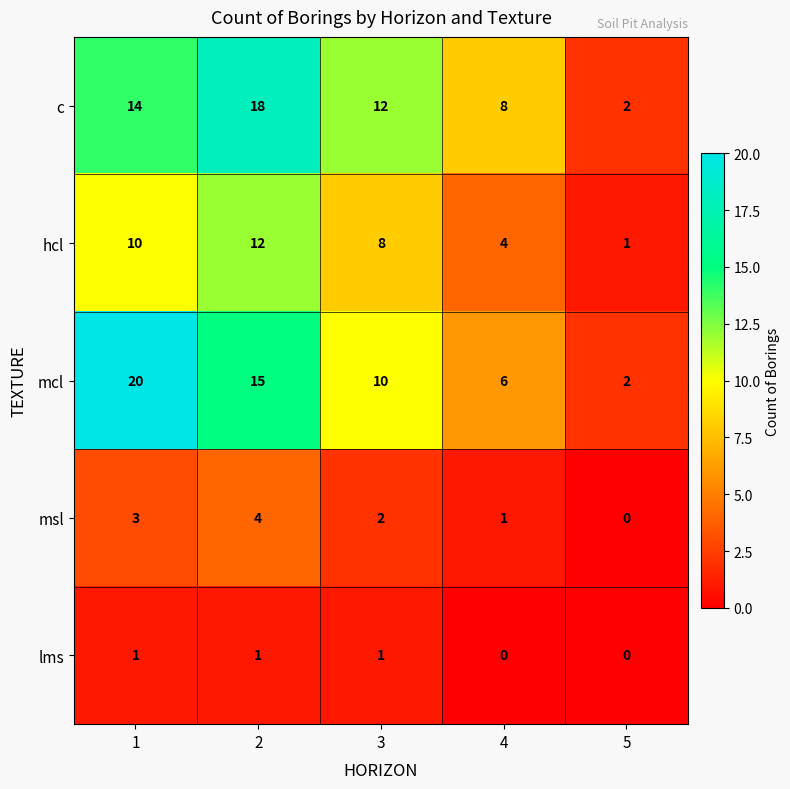

Which series has the largest range (max minus min)?

mcl